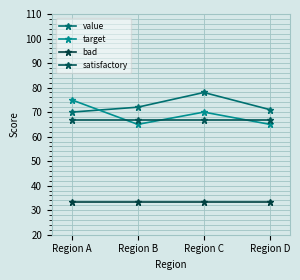

The value of value at Region C is 78.0. True or false?

True